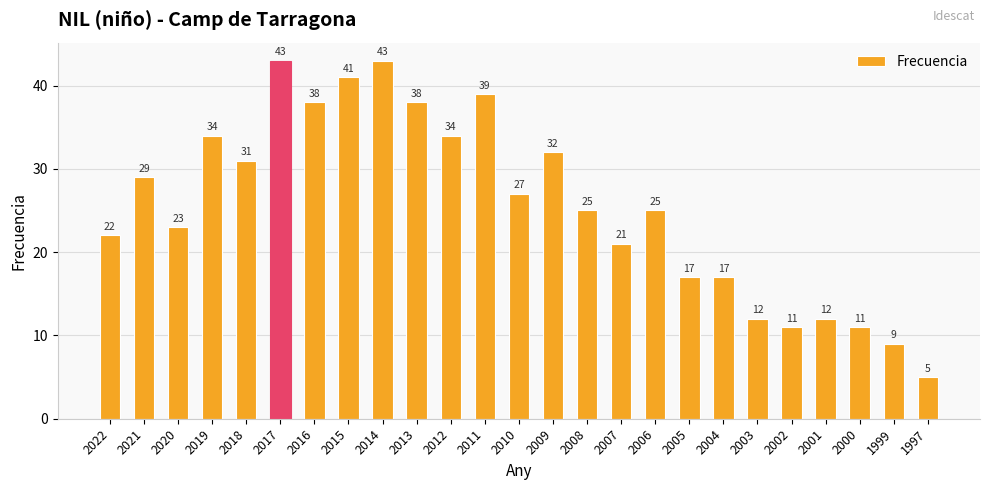

Reading right to left, transcribe all the data shown in this chart.

1997=5	1999=9	2000=11	2001=12	2002=11	2003=12	2004=17	2005=17	2006=25	2007=21	2008=25	2009=32	2010=27	2011=39	2012=34	2013=38	2014=43	2015=41	2016=38	2017=43	2018=31	2019=34	2020=23	2021=29	2022=22